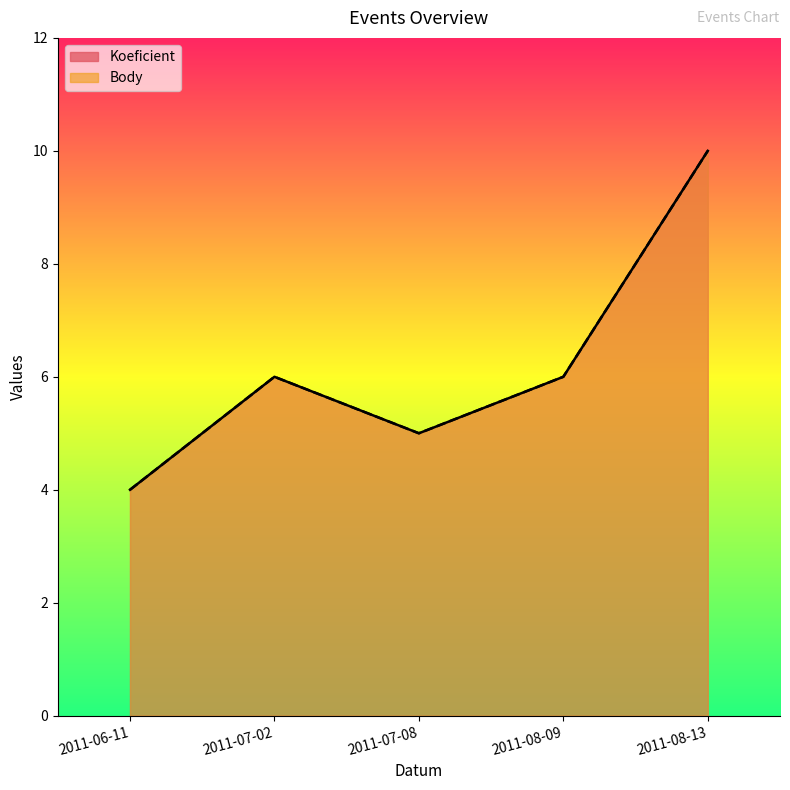

What is the smallest value displayed?

4